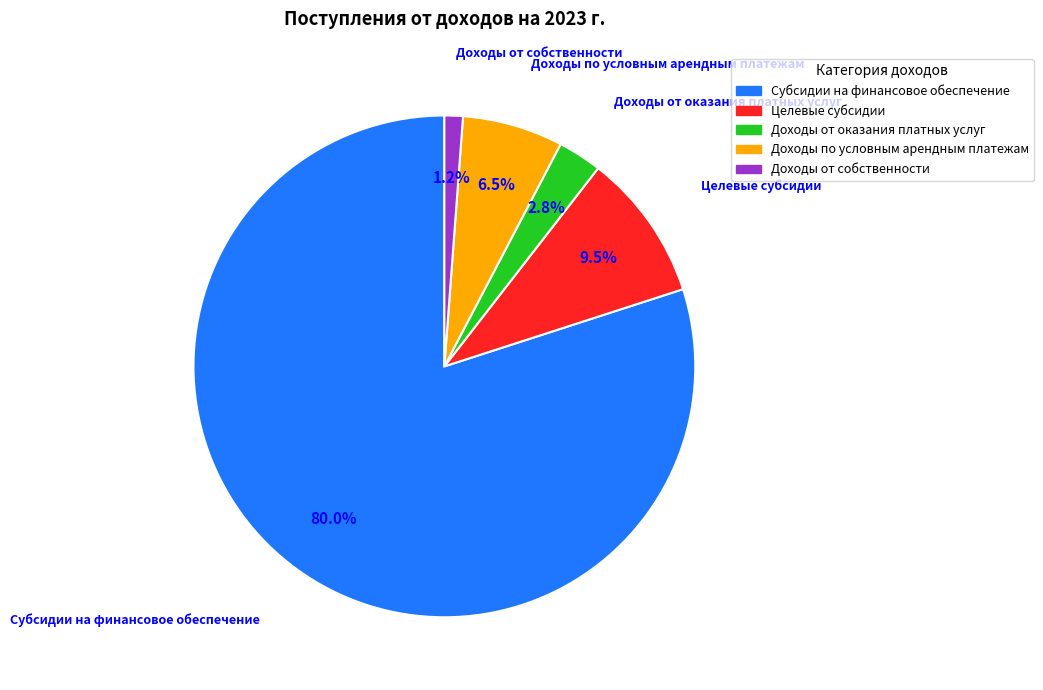

To the nearest percent, what is the average slice percentage?

20%